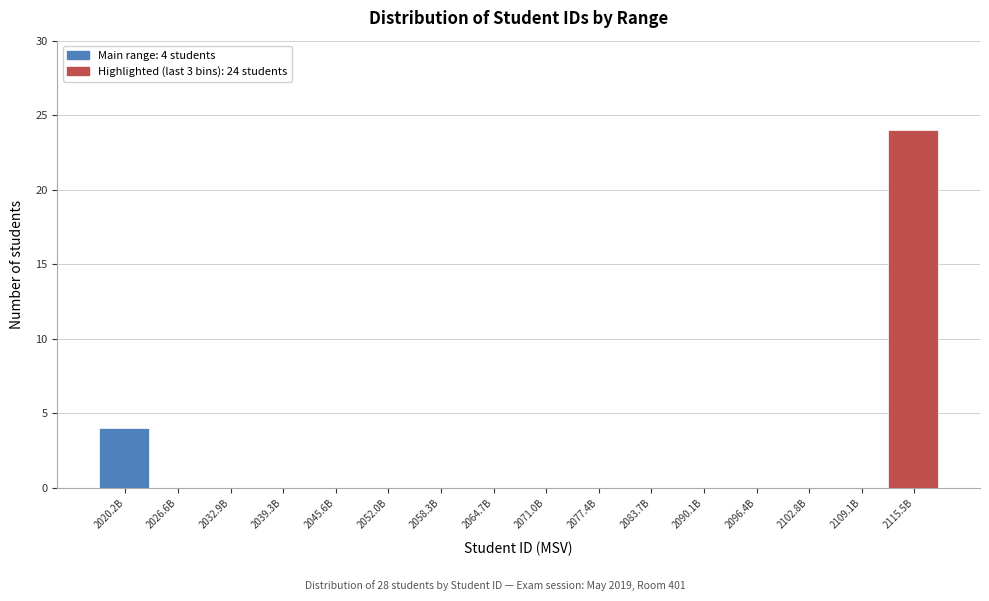

Reading left to right, transcribe all the data shown in this chart.

2020.2B=4	2026.6B=0	2032.9B=0	2039.3B=0	2045.6B=0	2052.0B=0	2058.3B=0	2064.7B=0	2071.0B=0	2077.4B=0	2083.7B=0	2090.1B=0	2096.4B=0	2102.8B=0	2109.1B=0	2115.5B=24